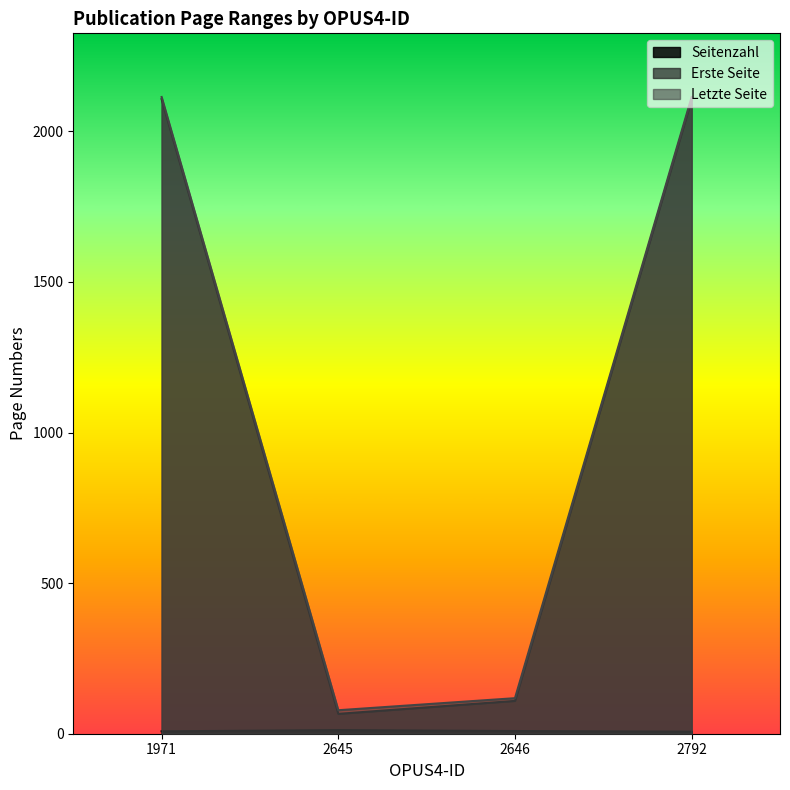

Reading right to left, list all the values displayed in this chart.

Seitenzahl: 2792=7	2646=9	2645=12	1971=8
Erste Seite: 2792=2107	2646=109	2645=66	1971=2107
Letzte Seite: 2792=2114	2646=118	2645=78	1971=2114